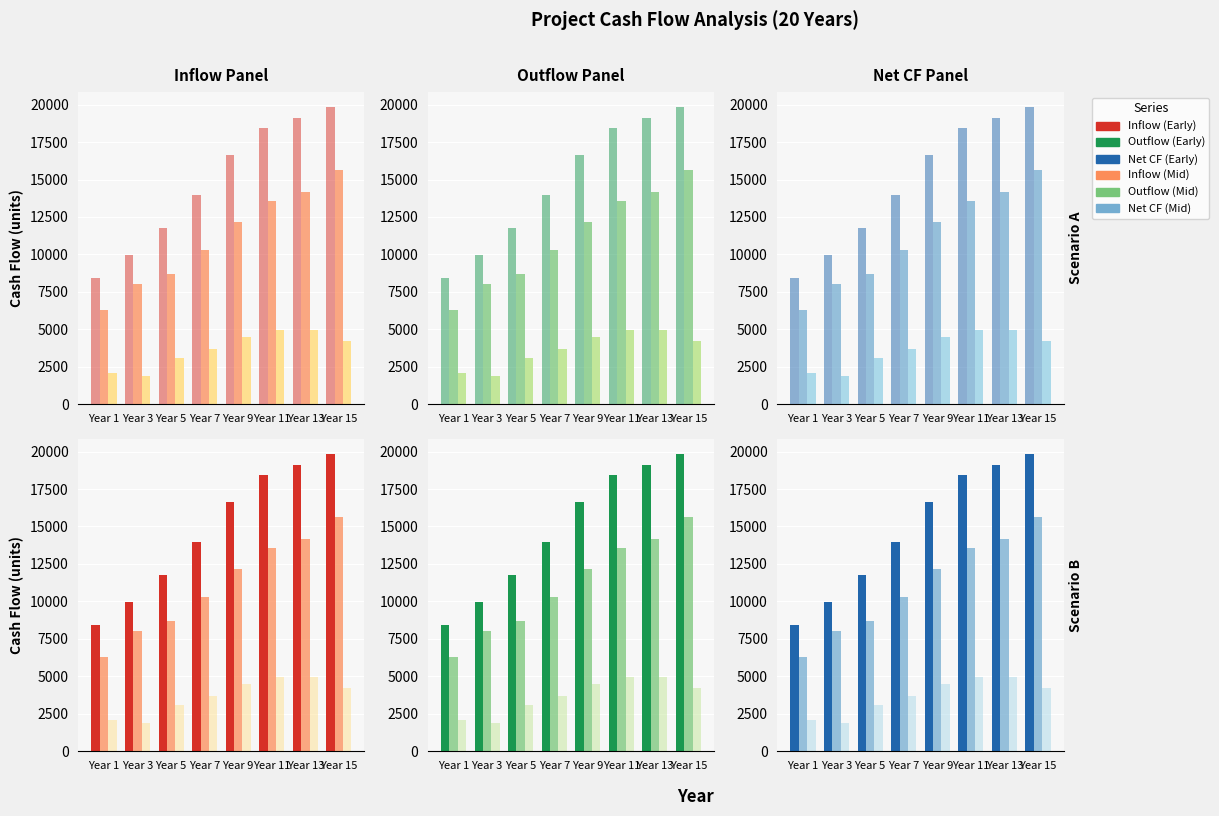

Where is Net CF nearest to the value 3439?

Year 7